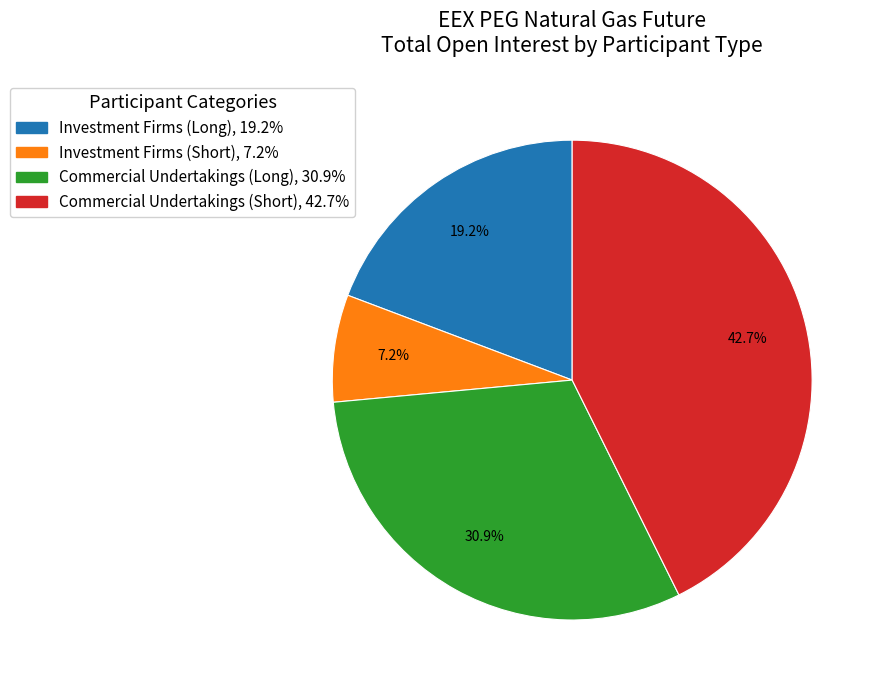

Count the number of slices in the pie.

4